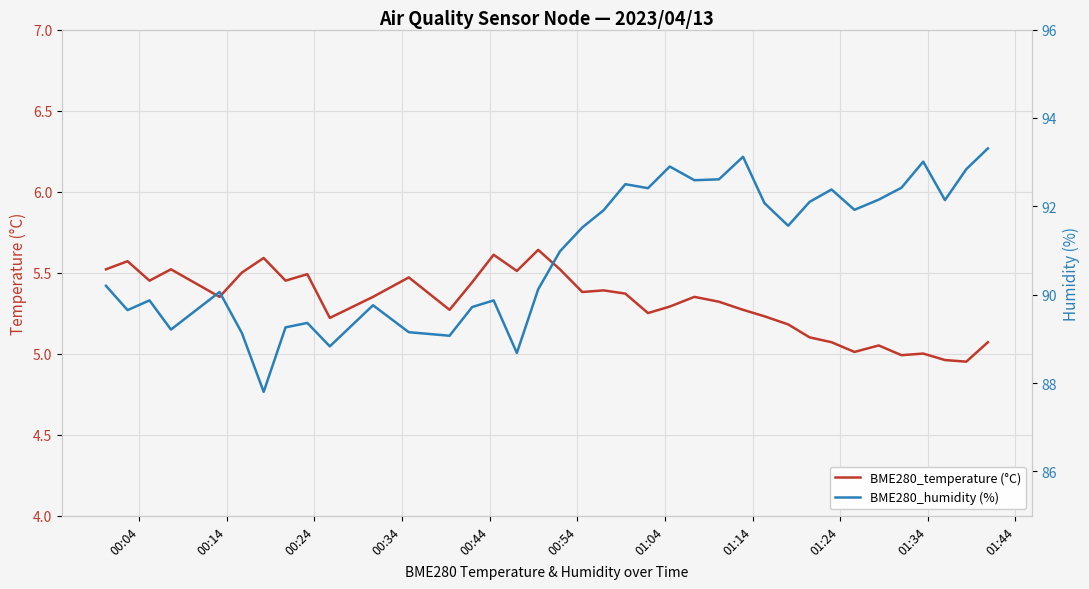

What are all the series names shown in the legend?

BME280_temperature (°C), BME280_humidity (%)